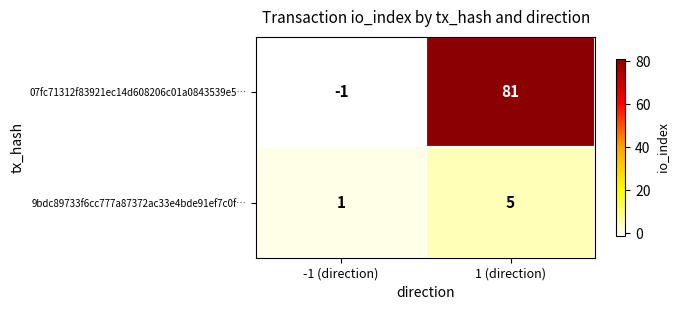

Which series has the widest spread of values?

07fc71312f83921ec14d608206c01a0843539e5…